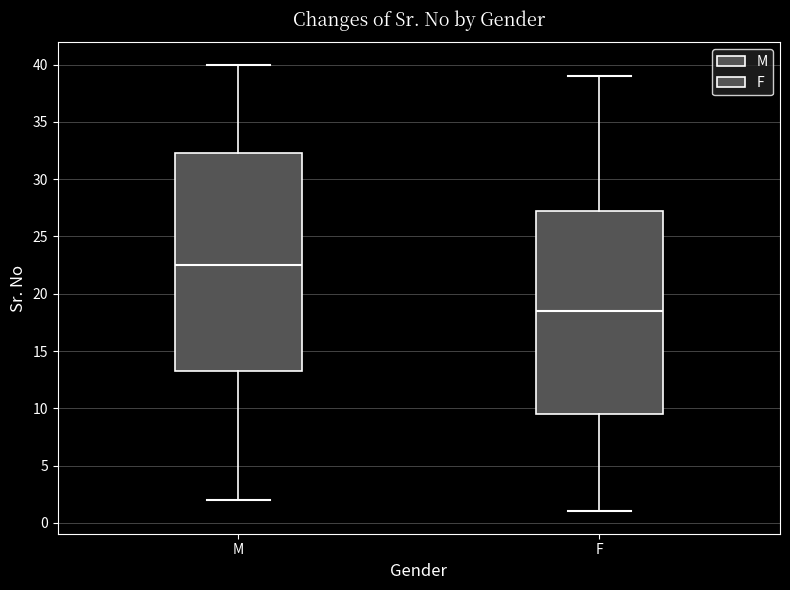

Reading left to right, transcribe this box plot: for each box, give where its median line is, the range the box spans, and where its two whiskers end, as read against the y-axis. The values are not printed on the chart, so give them approximately, as read against the axis.

M: median 22.5, box 13.5 to 32.5, whiskers 2.0 to 40.0
F: median 18.5, box 9.5 to 27.5, whiskers 1.0 to 39.0